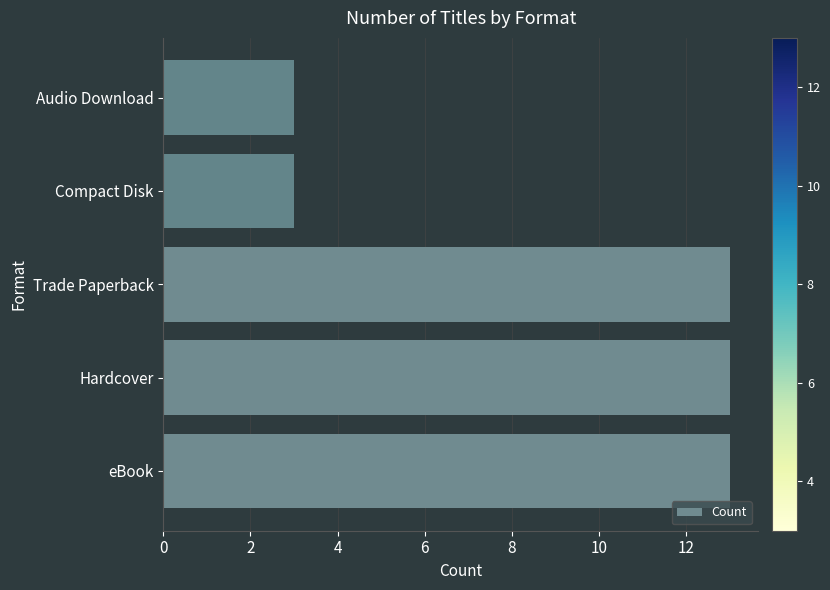

What is the change in value from eBook to Audio Download?

-10